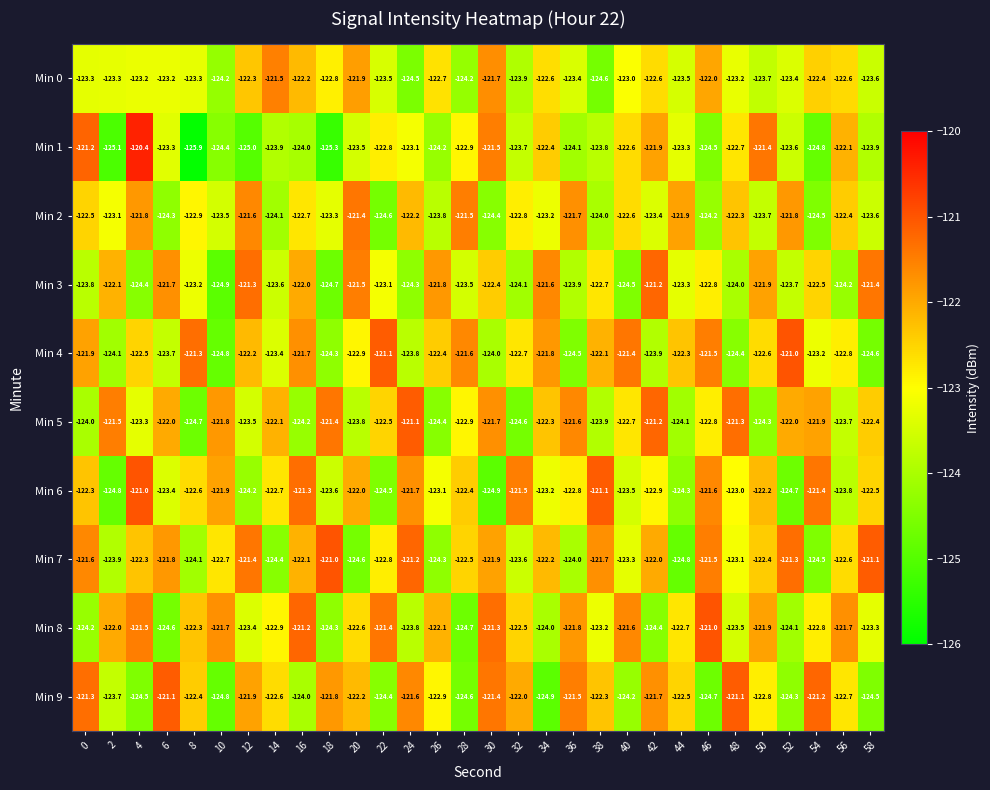

At which category is the sum across all series the highest?

4